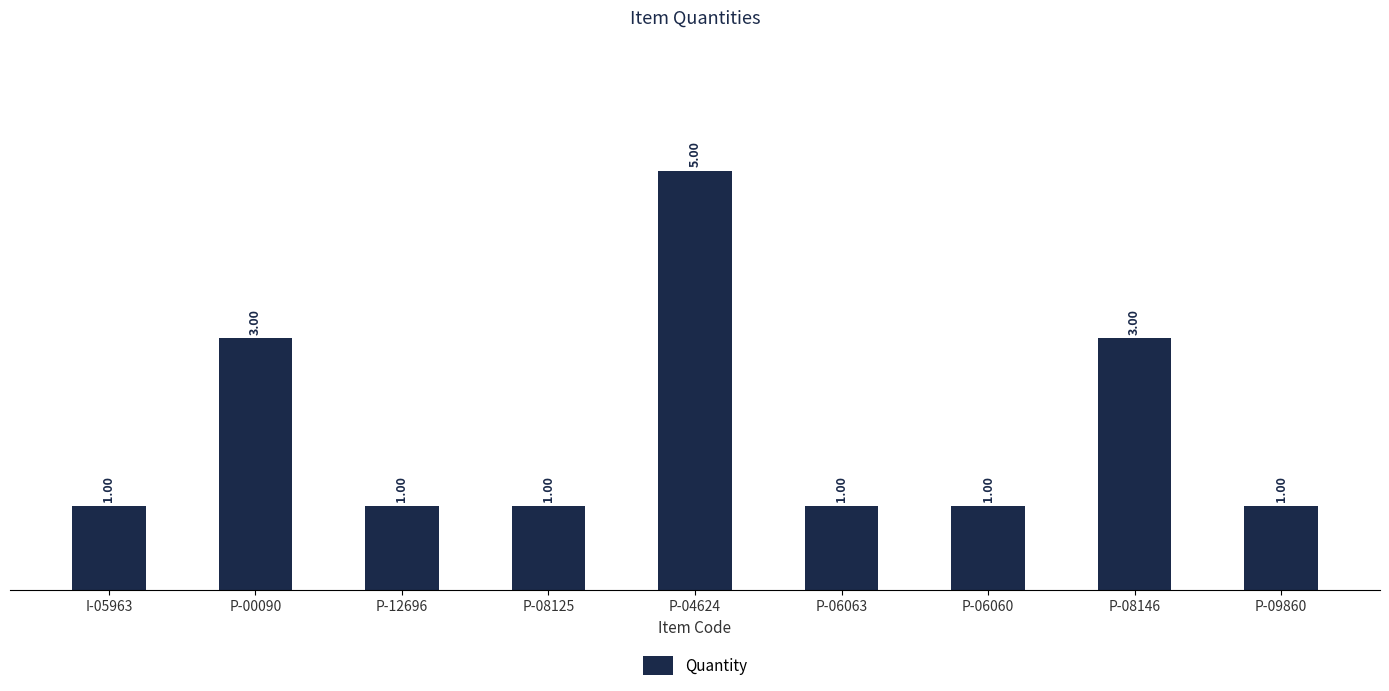

How many distinct data groups are displayed?

1